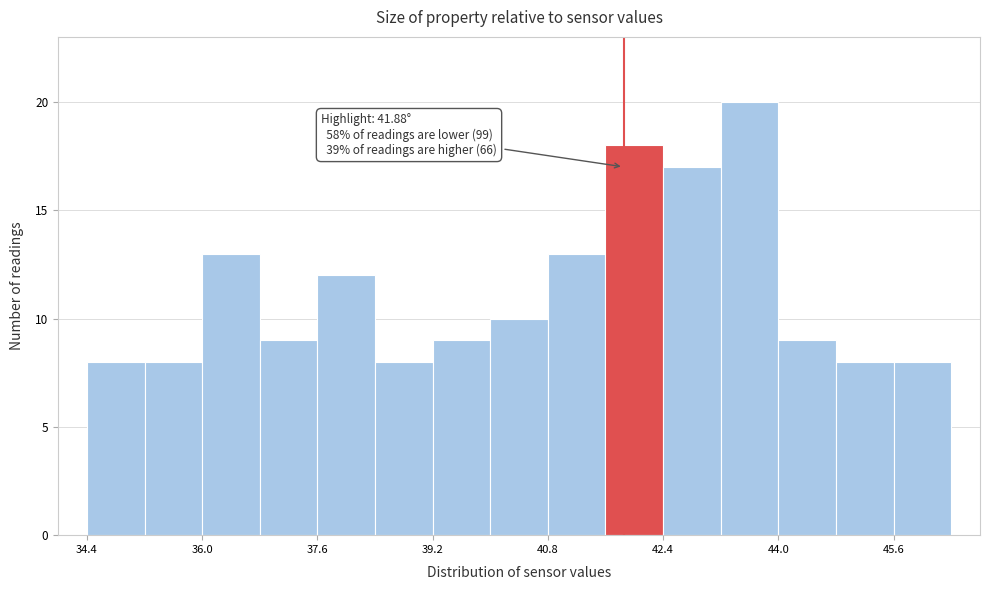

Over which range of the x-axis is the bar tallest?

43.2 to 44.0